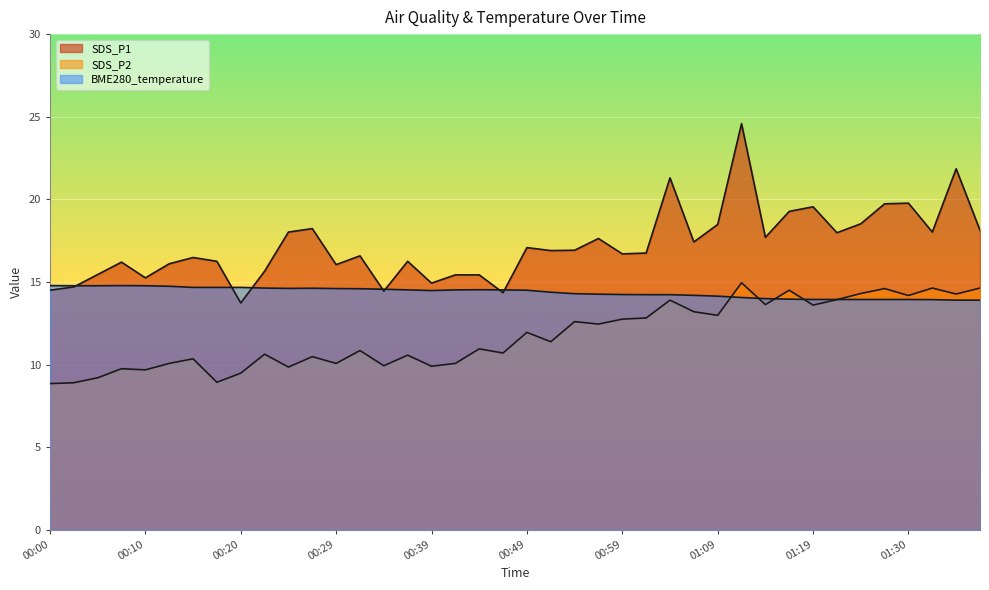

At how many categories does at least one series exceed 10?

40